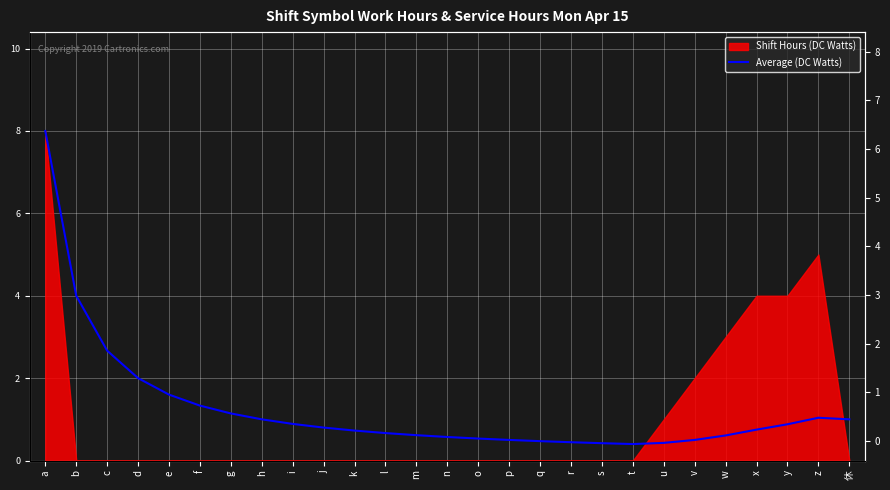

How many lines are shown in the chart?

1